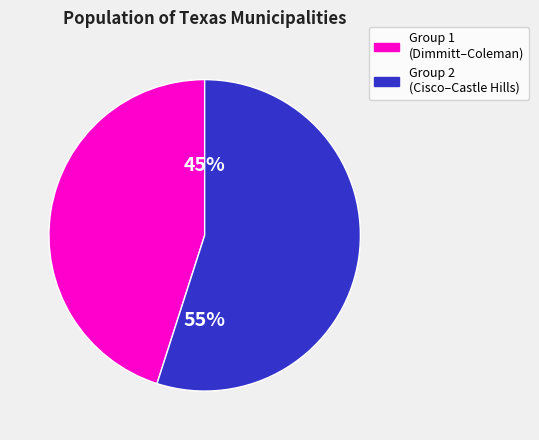

Does any single category account for the majority?

Yes